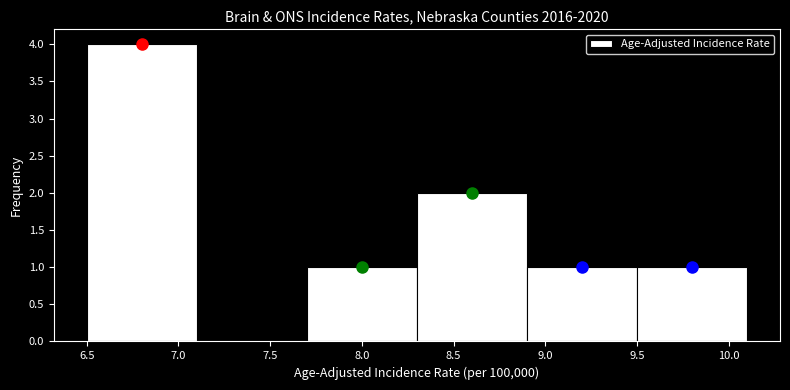

What is the height of the bar covering 7.7 to 8.3 on the x-axis? The values are not printed on the chart, so give them approximately, as read against the axis.

1